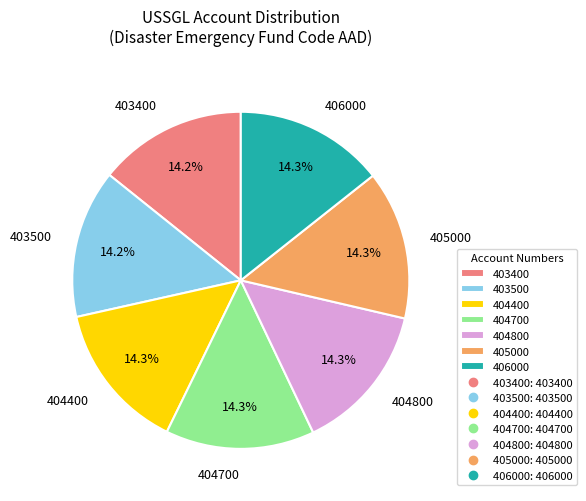

Is it true that 406000 is 3% of the pie?

False